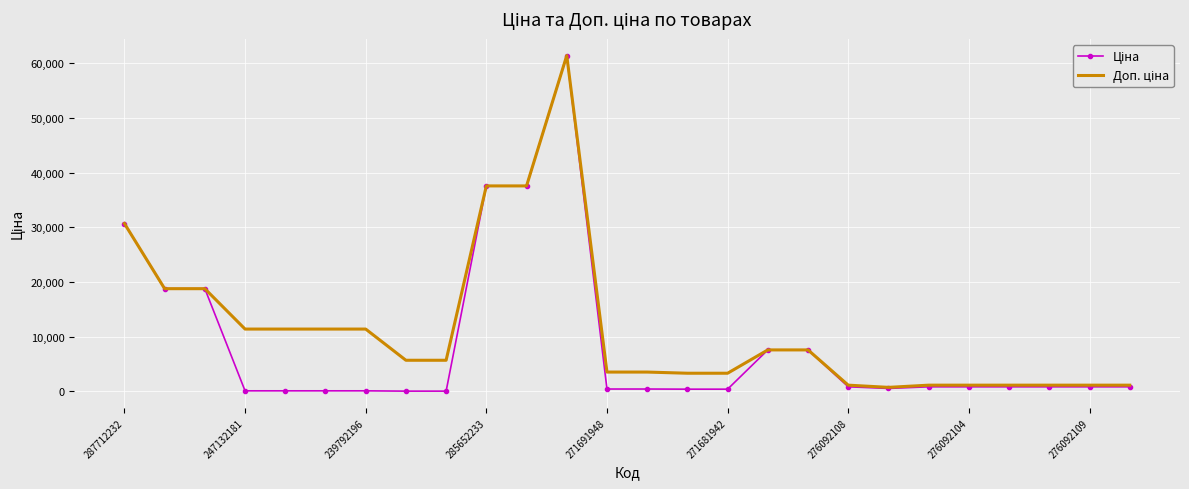

What is the maximum value shown in the chart?

61434.3